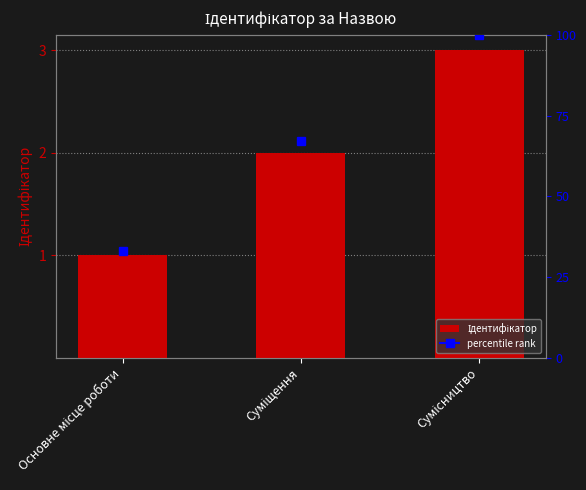

True or false: the data shows 2 at Суміщення.

True